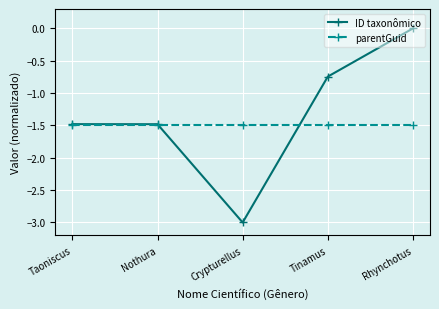

What is the spread (max minus min) of values at Tinamus?

0.8